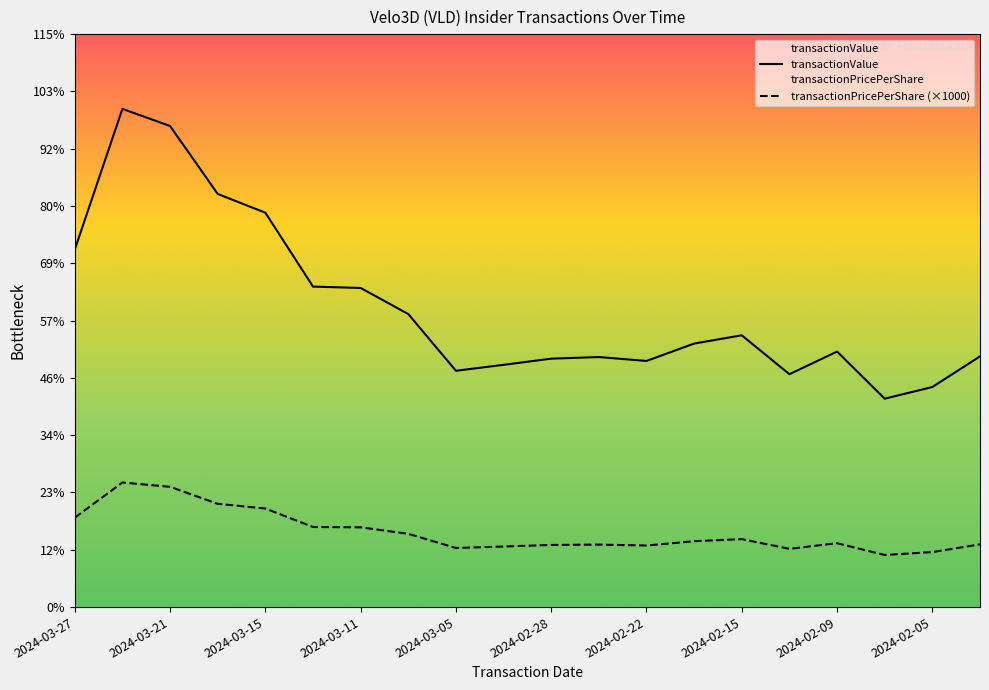

True or false: transactionPricePerShare and transactionValue cross at least once.

False